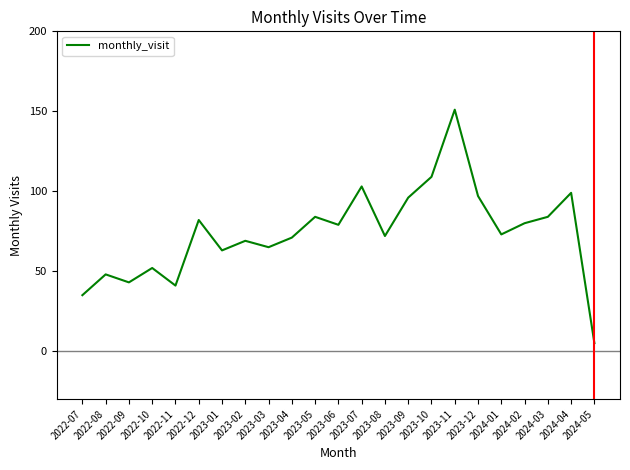

Reading left to right, extract all data points from this chart.

35	48	43	52	41	82	63	69	65	71	84	79	103	72	96	109	151	97	73	80	84	99	5